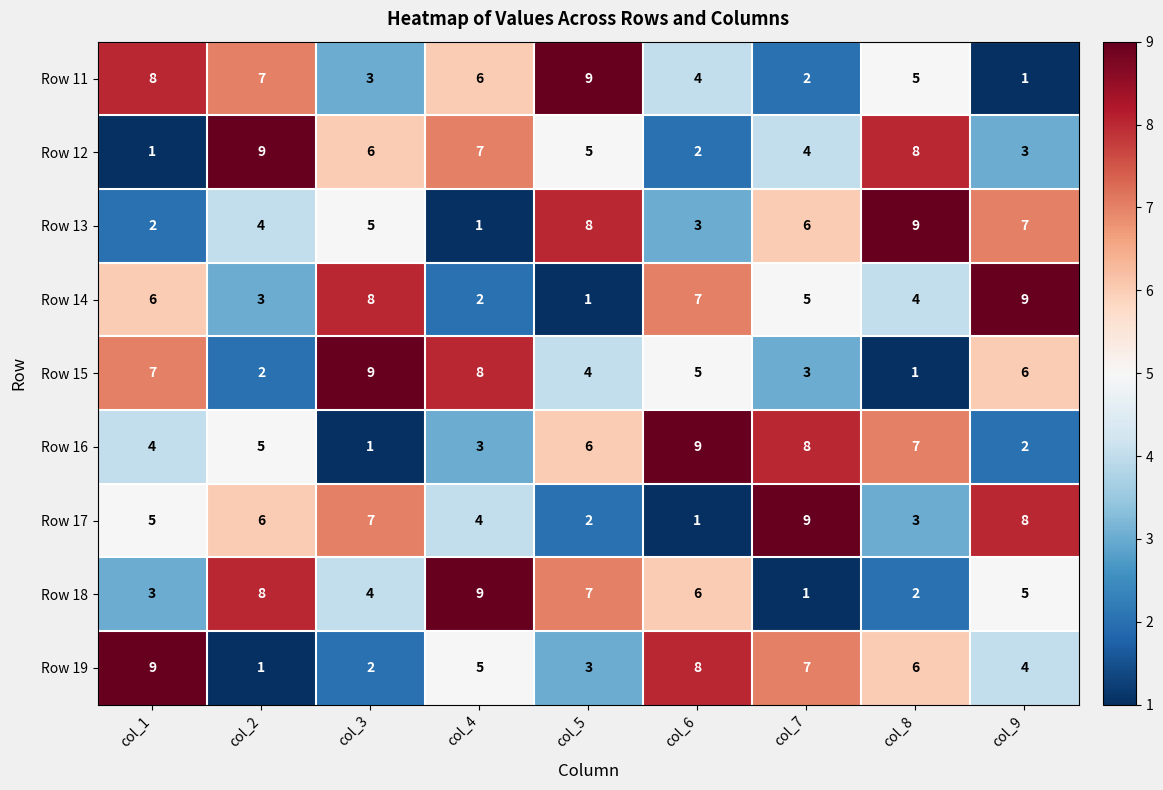

At how many categories does at least one series exceed 5?

9